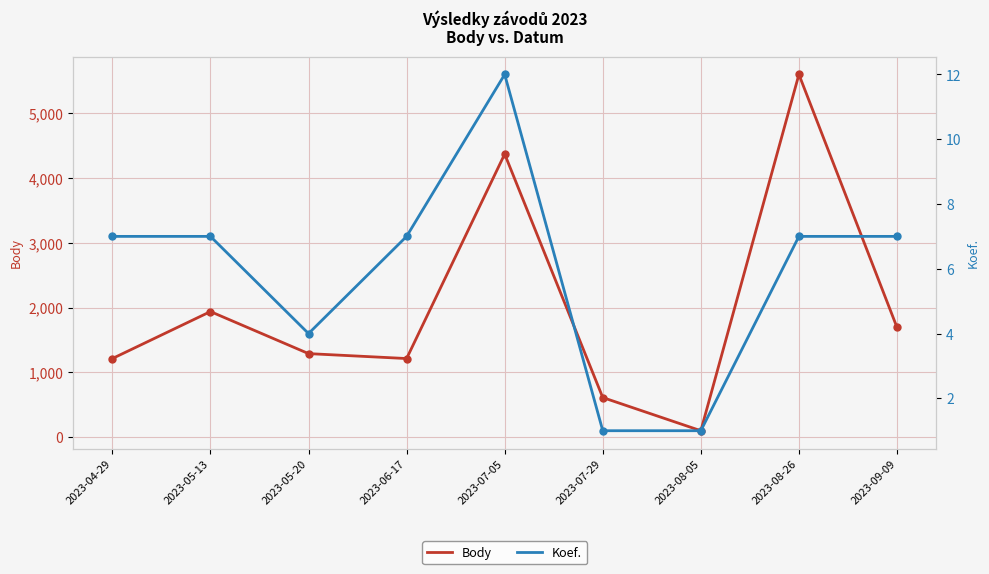

Rank the categories by Body value from lowest to highest.

2023-08-05, 2023-07-29, 2023-04-29, 2023-06-17, 2023-05-20, 2023-09-09, 2023-05-13, 2023-07-05, 2023-08-26